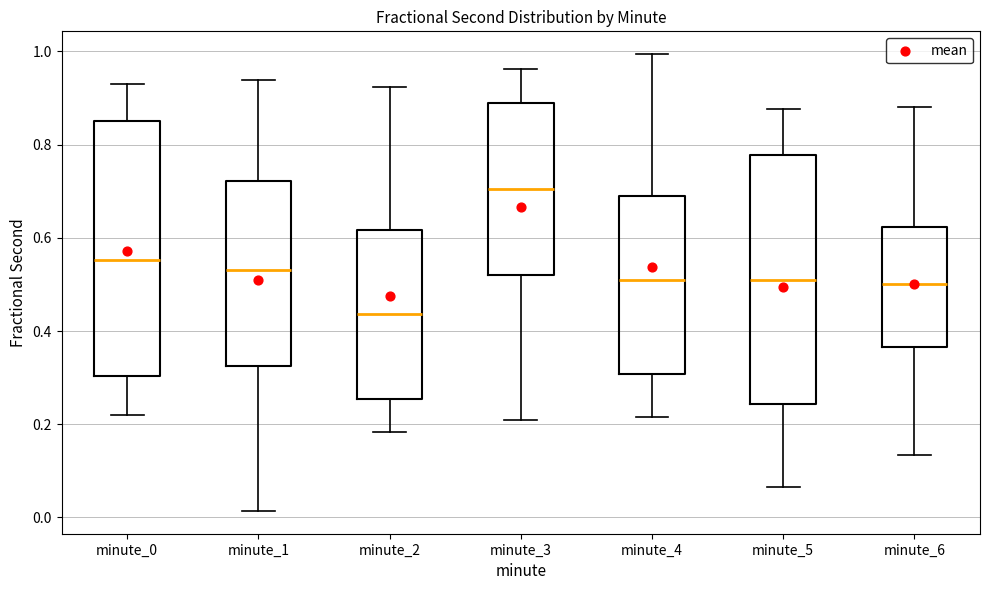

Reading left to right, read every box against the y-axis: the position of its median line, the range the box covers, and the ends of its whiskers. The values are not printed on the chart, so give them approximately, as read against the axis.

minute_0: median 0.56, box 0.30 to 0.86, whiskers 0.22 to 0.92
minute_1: median 0.54, box 0.32 to 0.72, whiskers 0.02 to 0.94
minute_2: median 0.44, box 0.26 to 0.62, whiskers 0.18 to 0.92
minute_3: median 0.70, box 0.52 to 0.88, whiskers 0.22 to 0.96
minute_4: median 0.52, box 0.30 to 0.70, whiskers 0.22 to 1.00
minute_5: median 0.50, box 0.24 to 0.78, whiskers 0.06 to 0.88
minute_6: median 0.50, box 0.36 to 0.62, whiskers 0.14 to 0.88